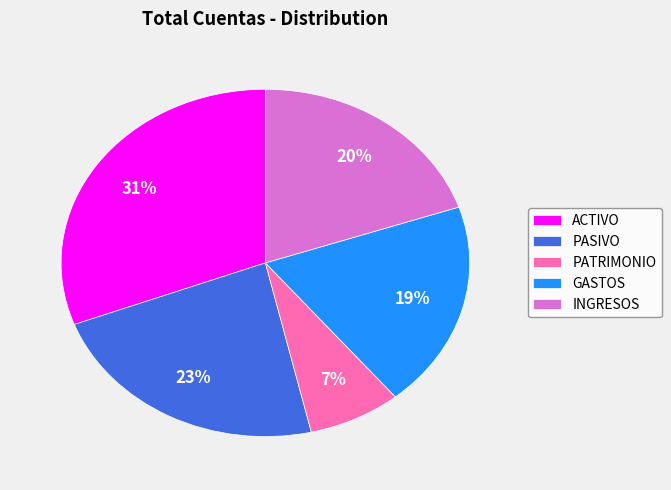

Rank the categories by value from highest to lowest.

ACTIVO, PASIVO, INGRESOS, GASTOS, PATRIMONIO